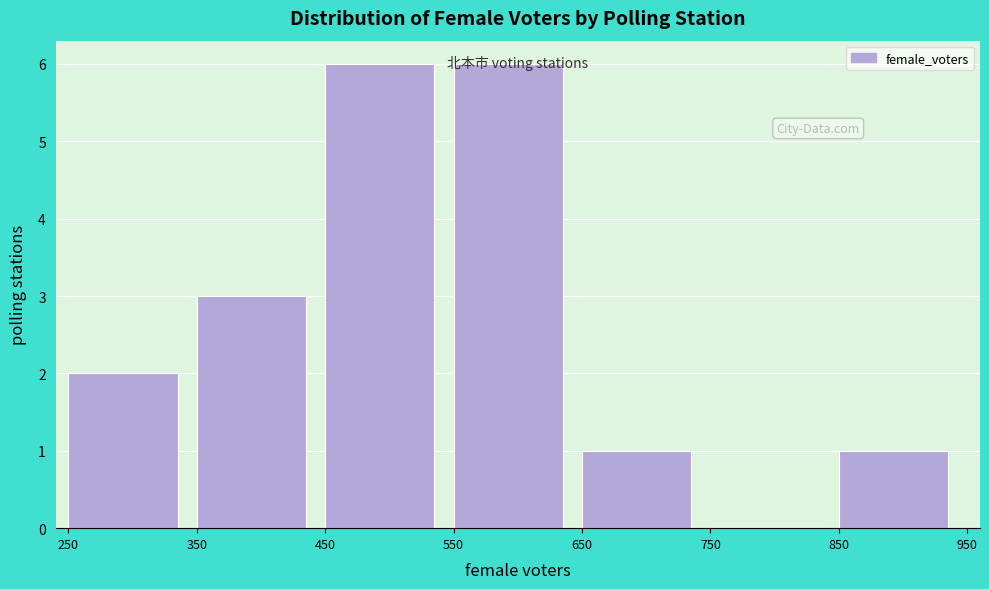

Reading left to right, list every bar in this chart as the range it spans on the x-axis followed by its height. The values are not printed on the chart, so give them approximately, as read against the axis.

250 to 350: 2
350 to 450: 3
450 to 550: 6
550 to 650: 6
650 to 750: 1
750 to 850: 0
850 to 950: 1